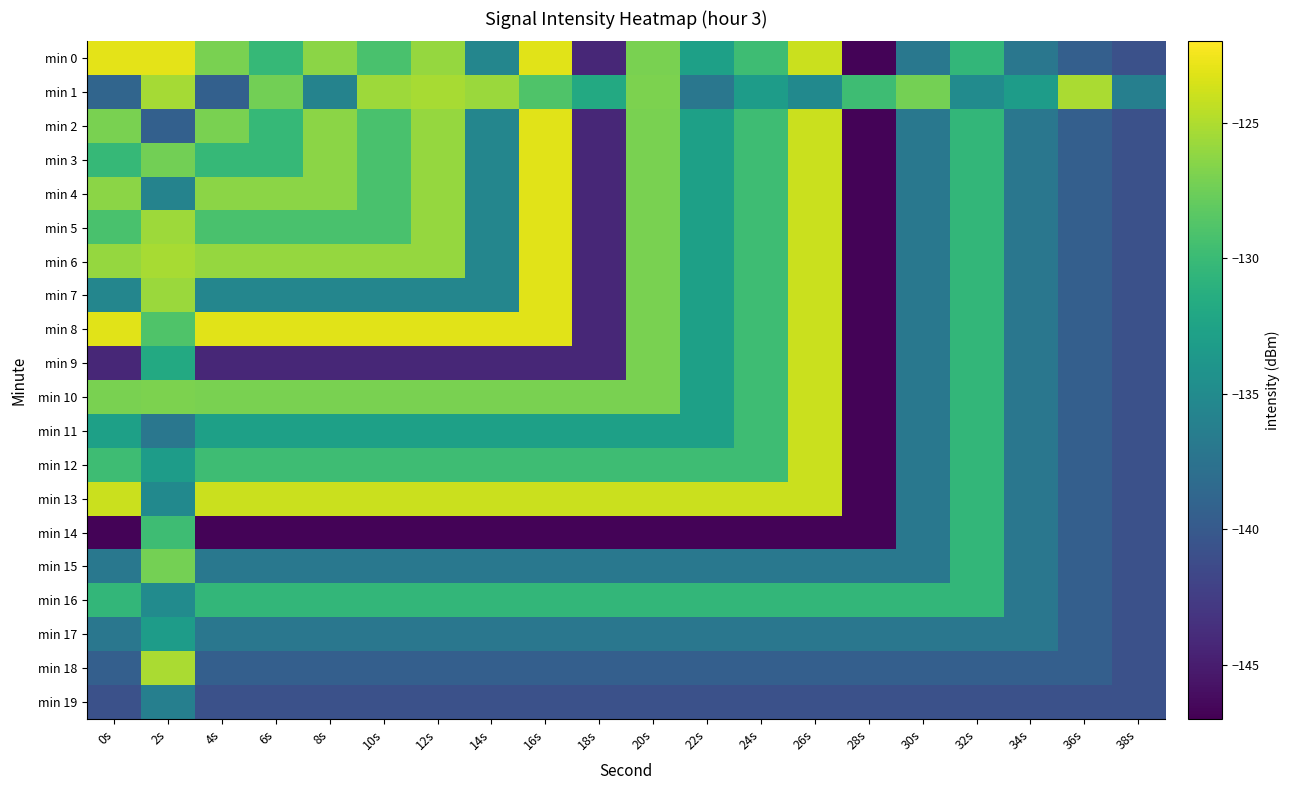

What is the minimum value shown in the chart?

-146.8